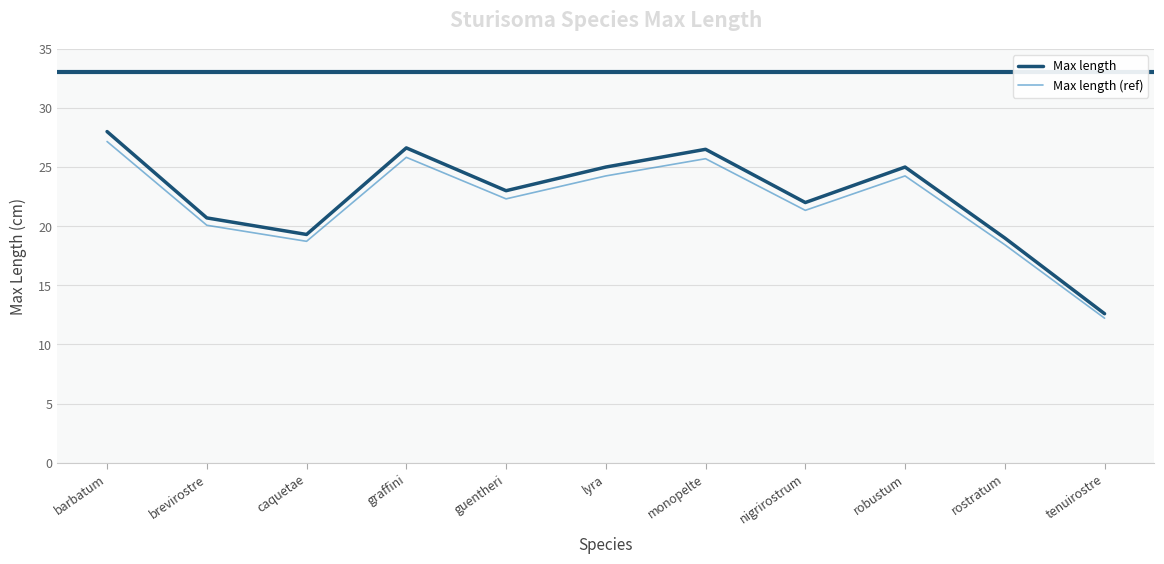

At which category is the sum across all series the highest?

barbatum